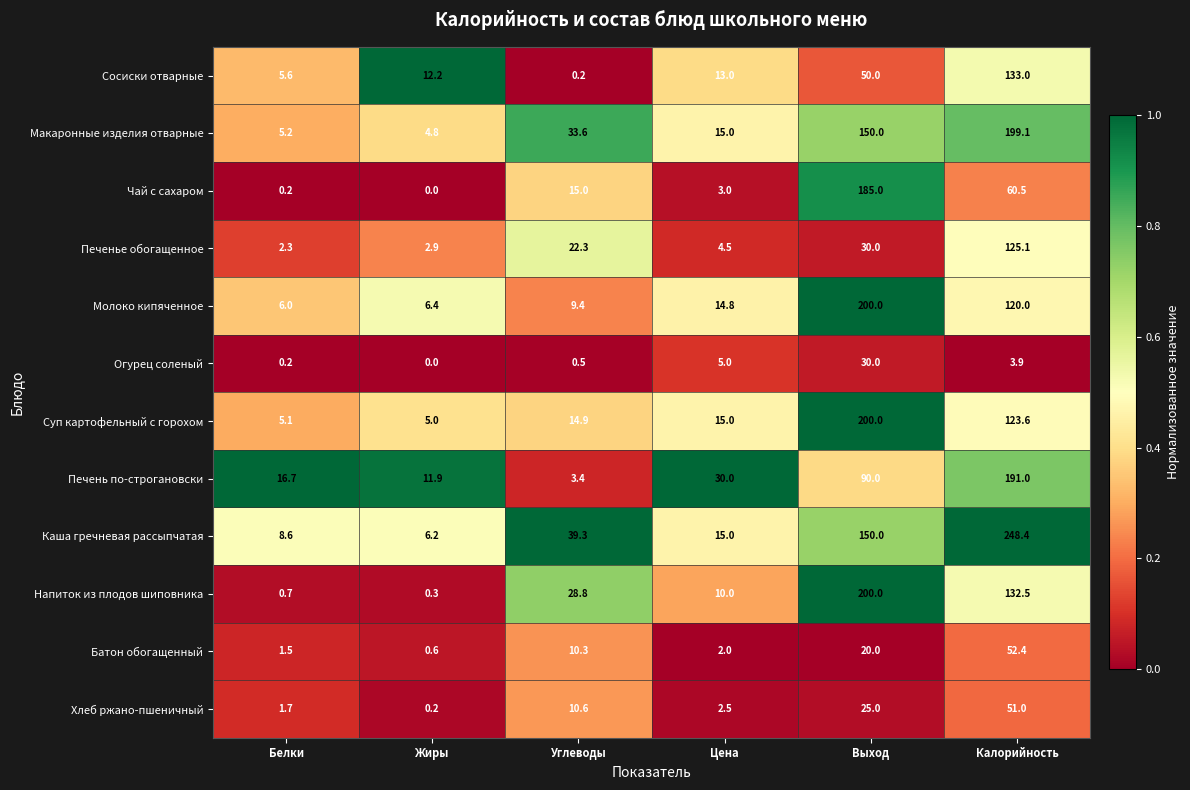

What is the spread (max minus min) of values at Выход?

180.0